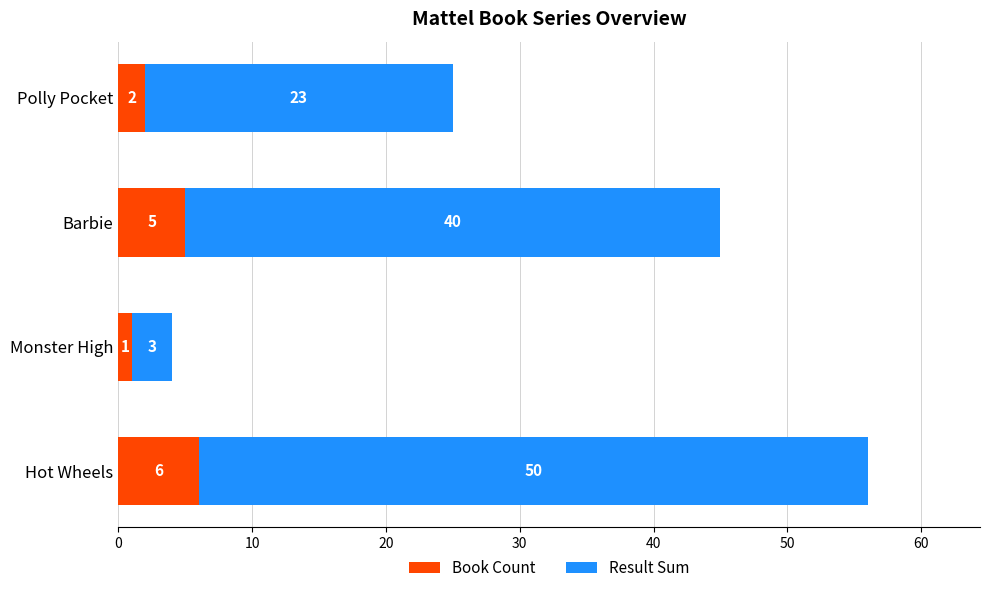

True or false: Book Count has a value of 1 at Monster High.

True